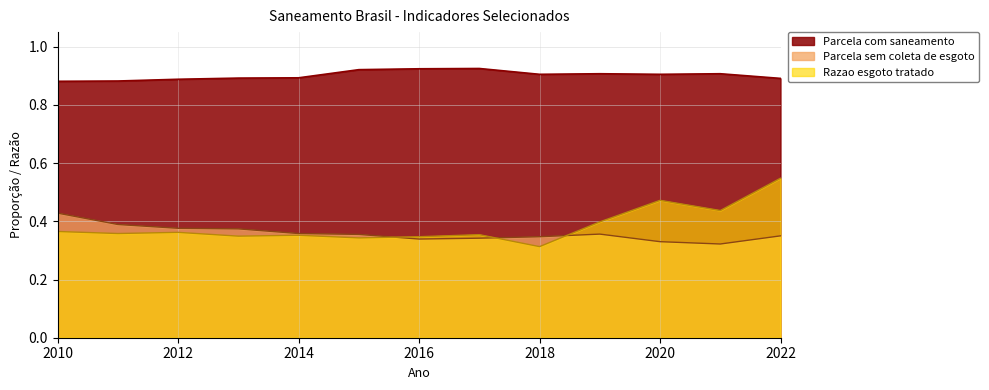

What is the value of the Razao esgoto tratado point at the 2nd from the left?

0.4